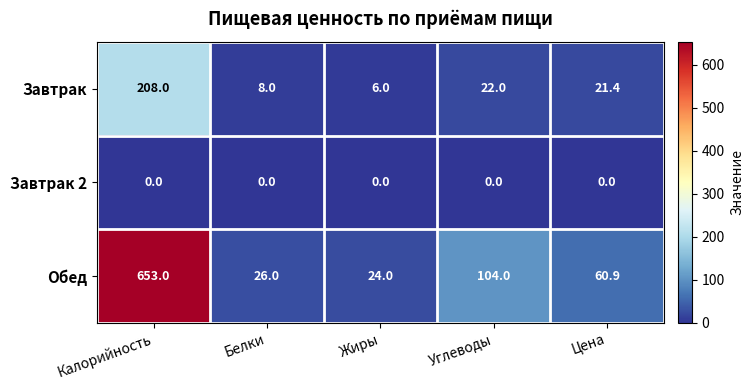

List the series in order of their overall mean, highest first.

Обед, Завтрак, Завтрак 2